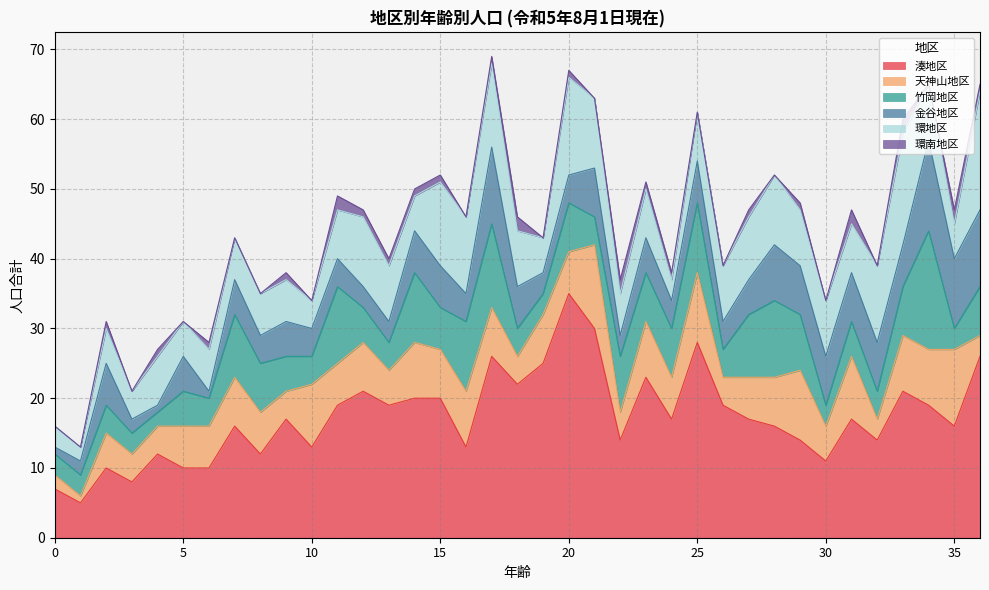

What is the difference between the maximum and minimum values in the 竹岡地区 series?

15